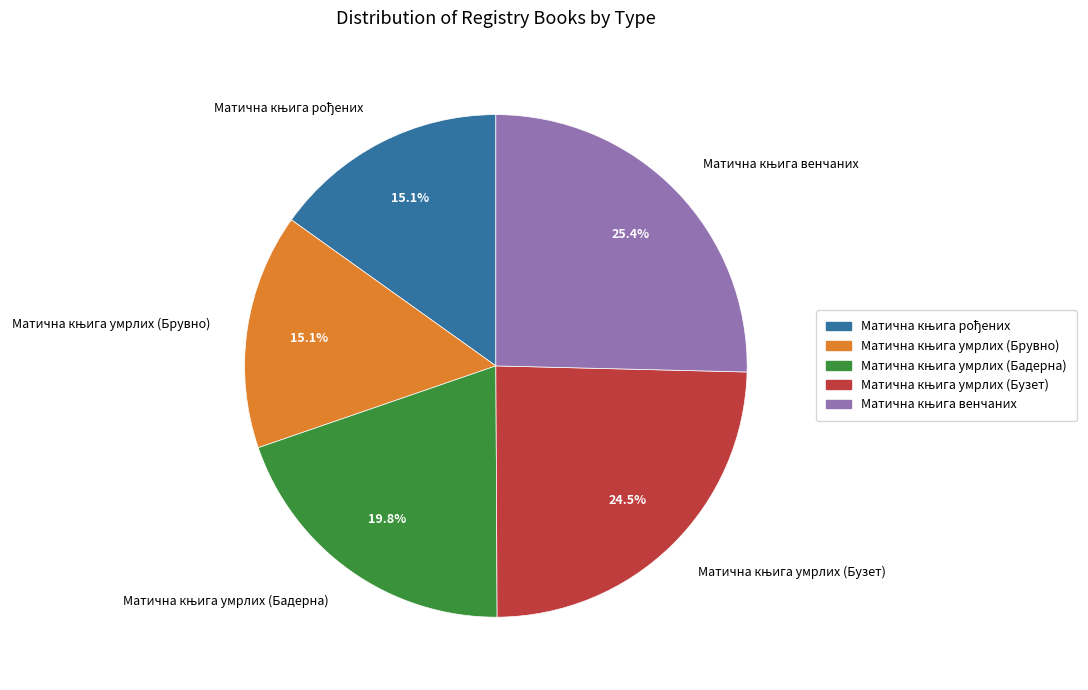

Is there a majority slice in this chart?

No